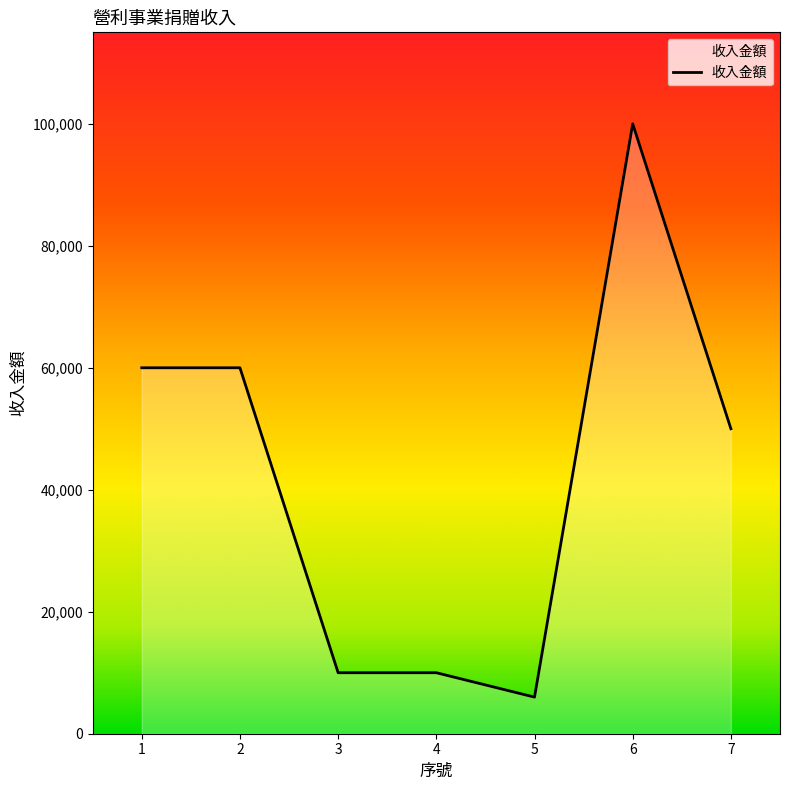

How many lines are shown in the chart?

1